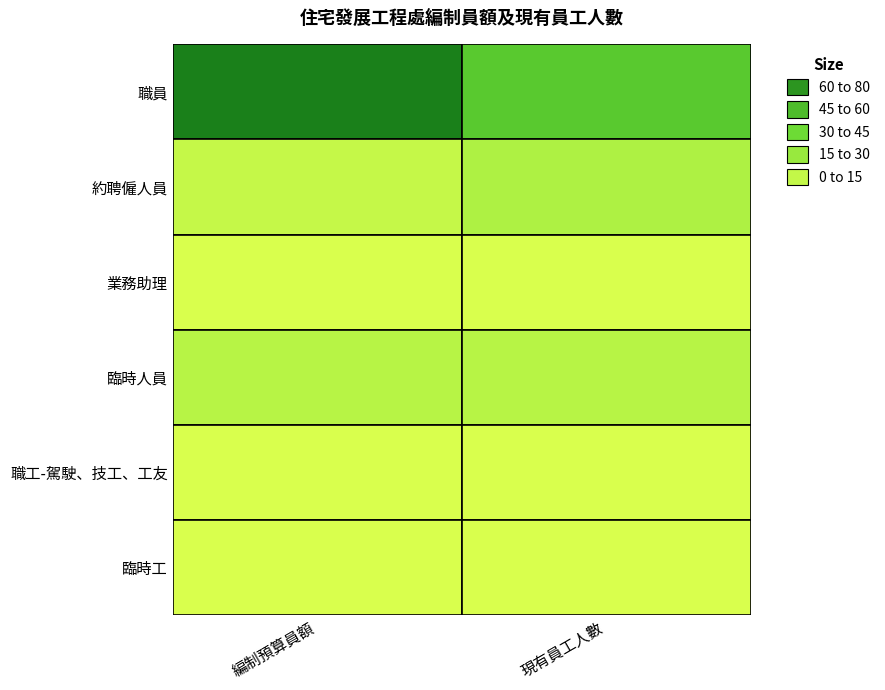

Read the 臨時人員 value at 編制預算員額.

12